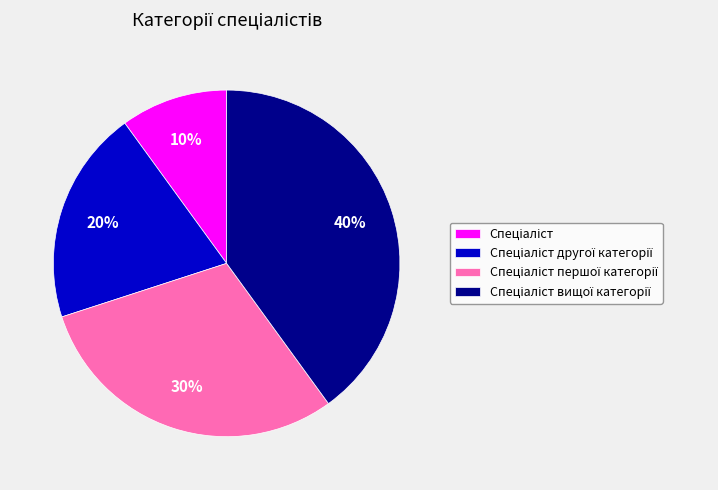

Does any single category account for the majority?

No